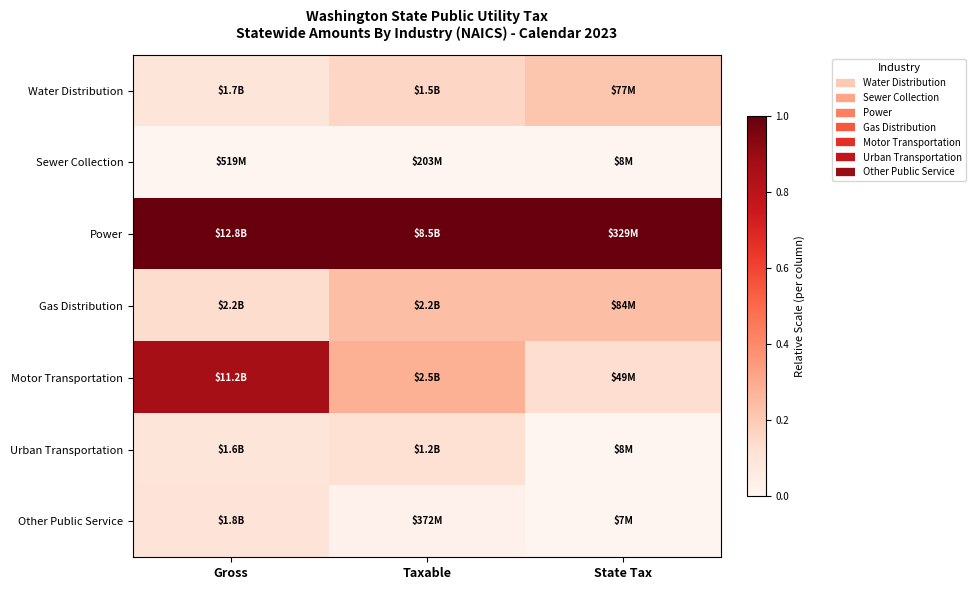

Reading left to right, transcribe all the data shown in this chart.

Water Distribution: Gross=0.1	Taxable=0.2	State Tax=0.2
Sewer Collection: Gross=0.0	Taxable=0.0	State Tax=0.0
Power: Gross=1.0	Taxable=1.0	State Tax=1.0
Gas Distribution: Gross=0.1	Taxable=0.2	State Tax=0.2
Motor Transportation: Gross=0.9	Taxable=0.3	State Tax=0.1
Urban Transportation: Gross=0.1	Taxable=0.1	State Tax=0.0
Other Public Service: Gross=0.1	Taxable=0.0	State Tax=0.0